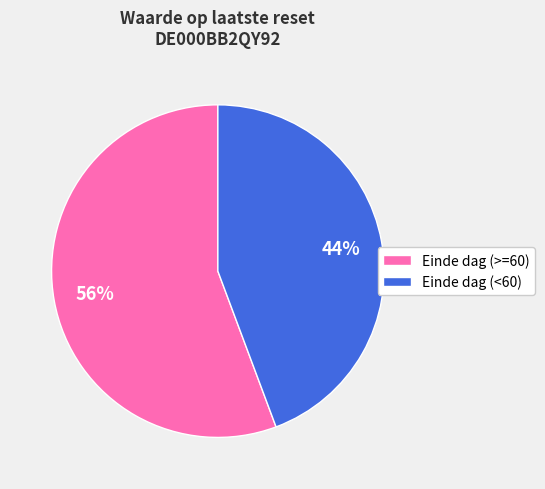

Which has a higher value, Einde dag (>=60) or Einde dag (<60)?

Einde dag (>=60)